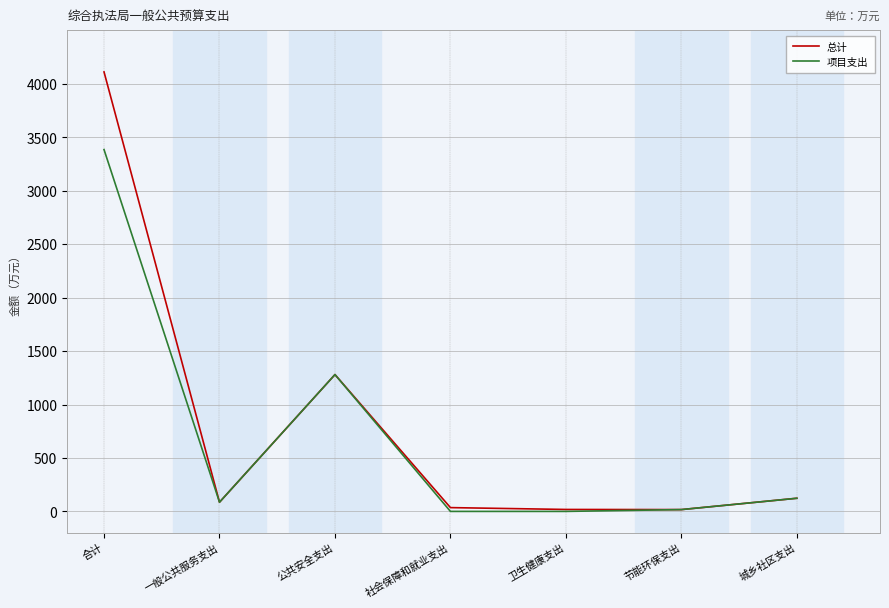

At which label is 项目支出 closest to 1692?

公共安全支出